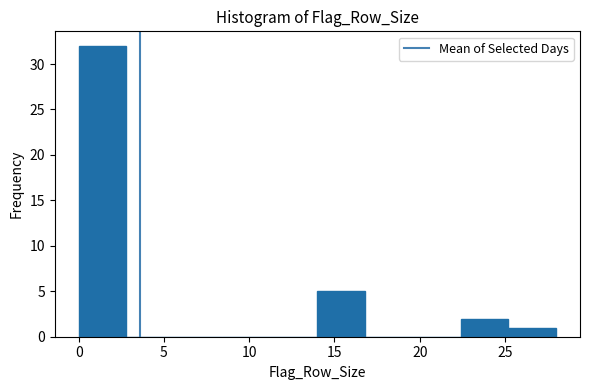

Reading left to right, list every bar in this chart as the range it spans on the x-axis followed by its height. Neither the bar edges nor the heights are printed on the chart, so give them approximately, as read against the axes.

0.0 to 2.8: 32
2.8 to 5.6: 0
5.6 to 8.4: 0
8.4 to 11.2: 0
11.2 to 14.0: 0
14.0 to 16.8: 5
16.8 to 19.6: 0
19.6 to 22.4: 0
22.4 to 25.2: 2
25.2 to 28.0: 1